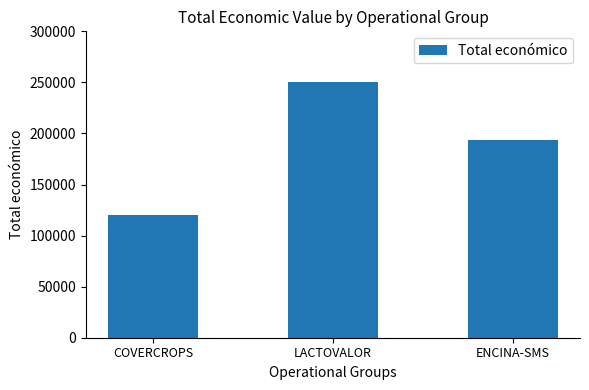

What is the change in value from COVERCROPS to LACTOVALOR?

+130000